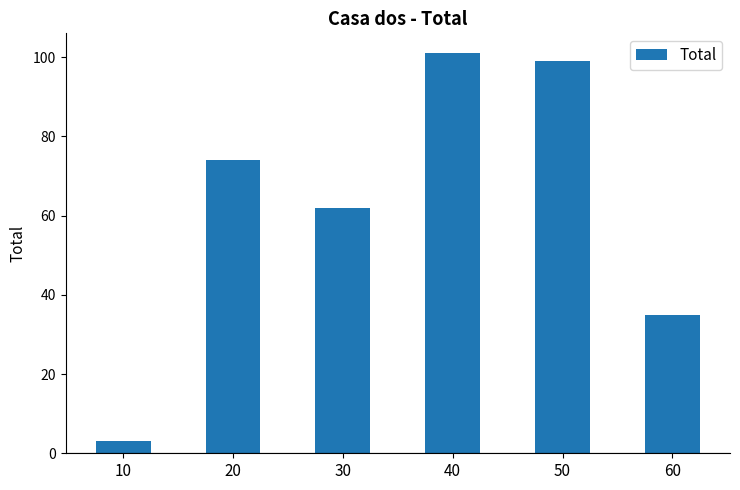

What is the greatest value displayed?

101